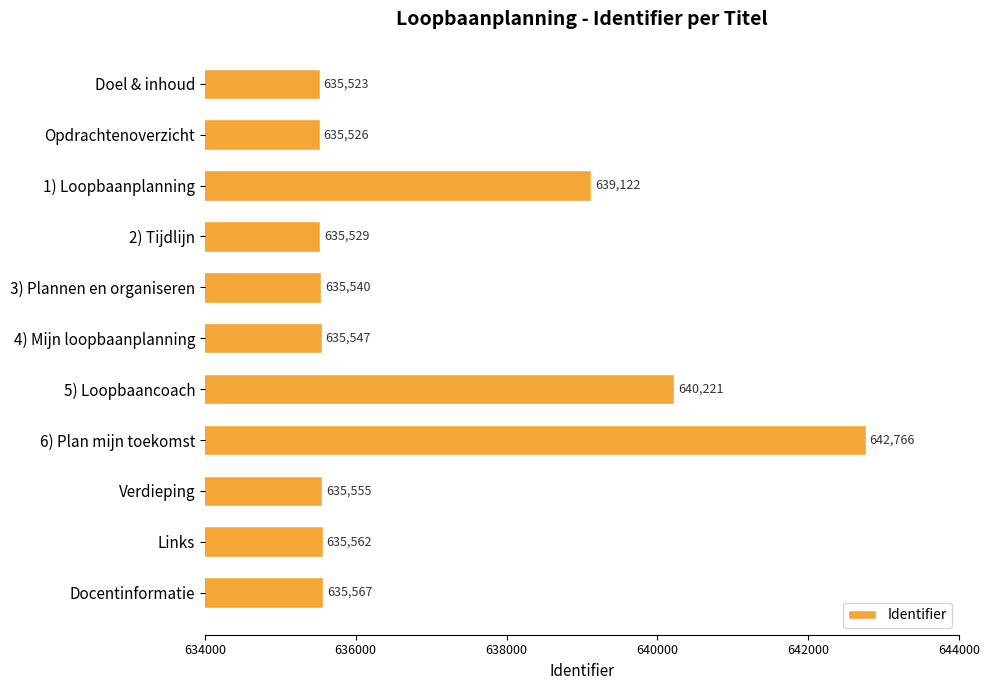

Reading top to bottom, extract all data points from this chart.

Doel & inhoud=635523	Opdrachtenoverzicht=635526	1) Loopbaanplanning=639122	2) Tijdlijn=635529	3) Plannen en organiseren=635540	4) Mijn loopbaanplanning=635547	5) Loopbaancoach=640221	6) Plan mijn toekomst=642766	Verdieping=635555	Links=635562	Docentinformatie=635567